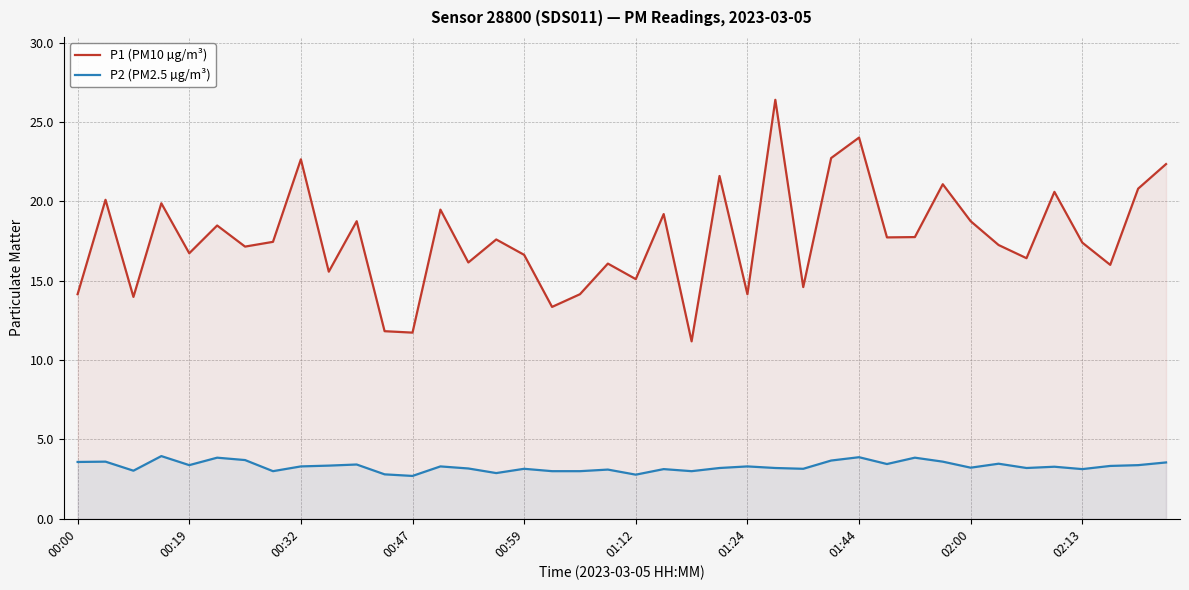

Rank the series by their maximum value, from highest to lowest.

P1 (PM10 µg/m³), P2 (PM2.5 µg/m³)